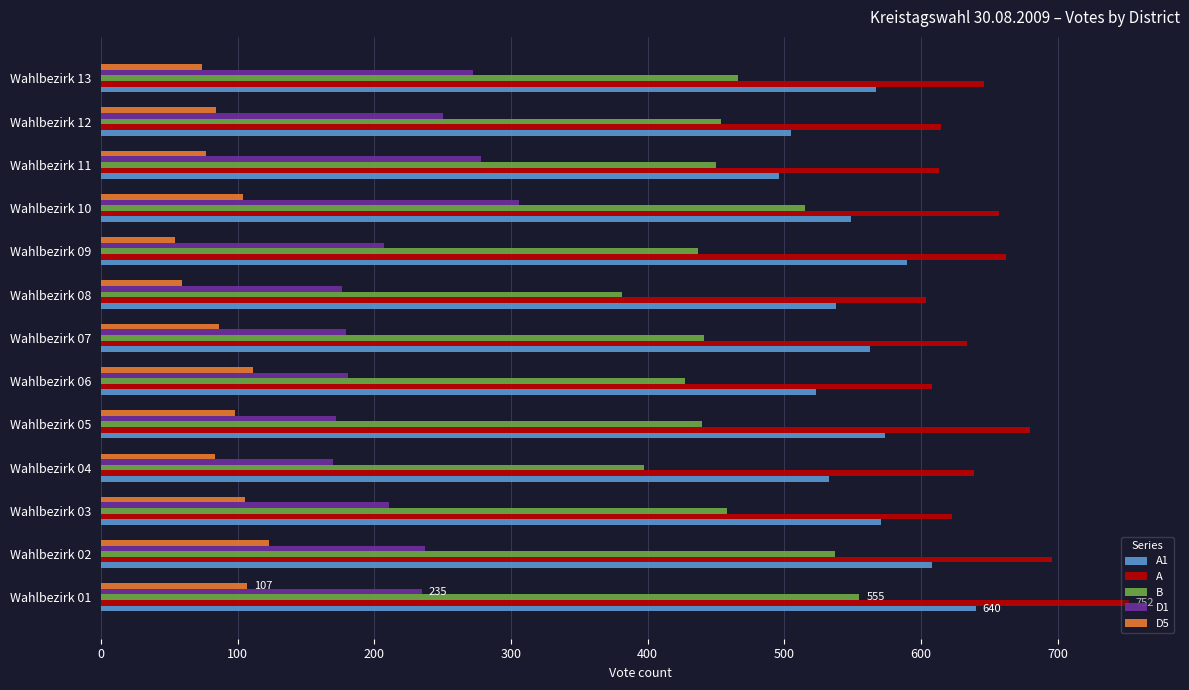

What are all the series names shown in the legend?

A1, A, B, D1, D5